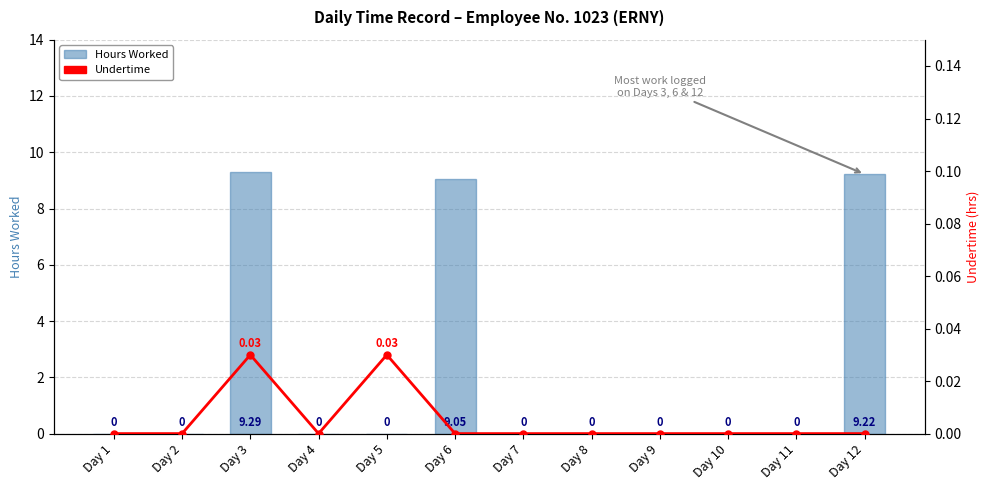

Is it true that Hours Worked equals 0.0 at Day 1?

True